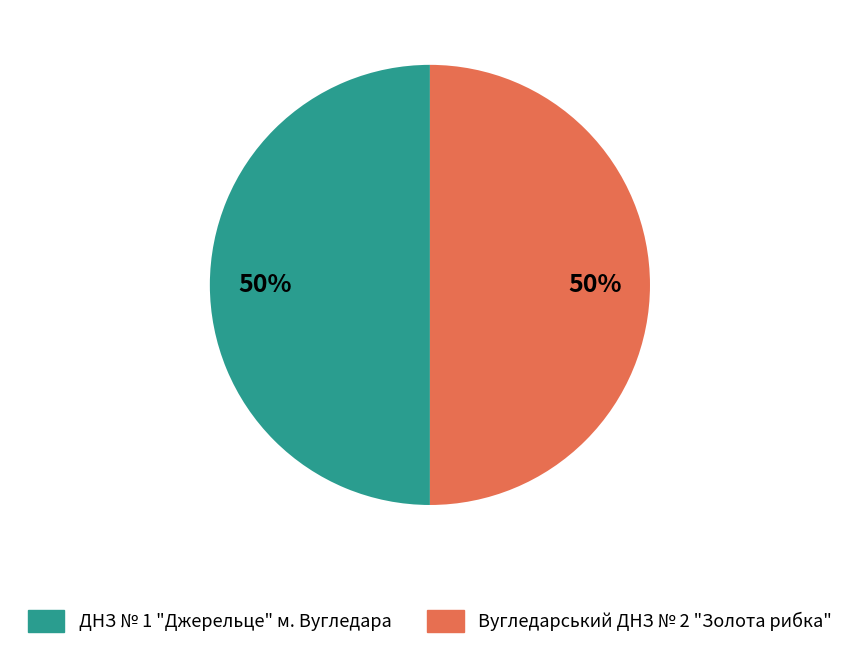

True or false: Вугледарський ДНЗ № 2 "Золота рибка" accounts for 55% of the total.

False